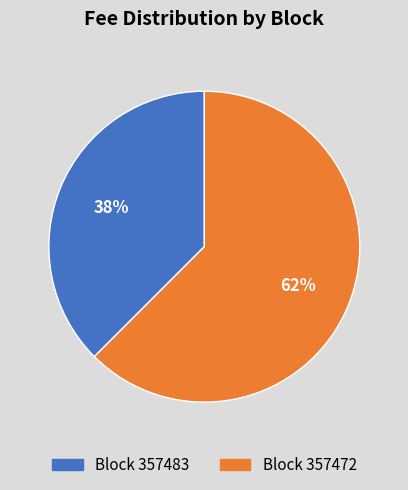

To the nearest percent, what is the average slice percentage?

50%